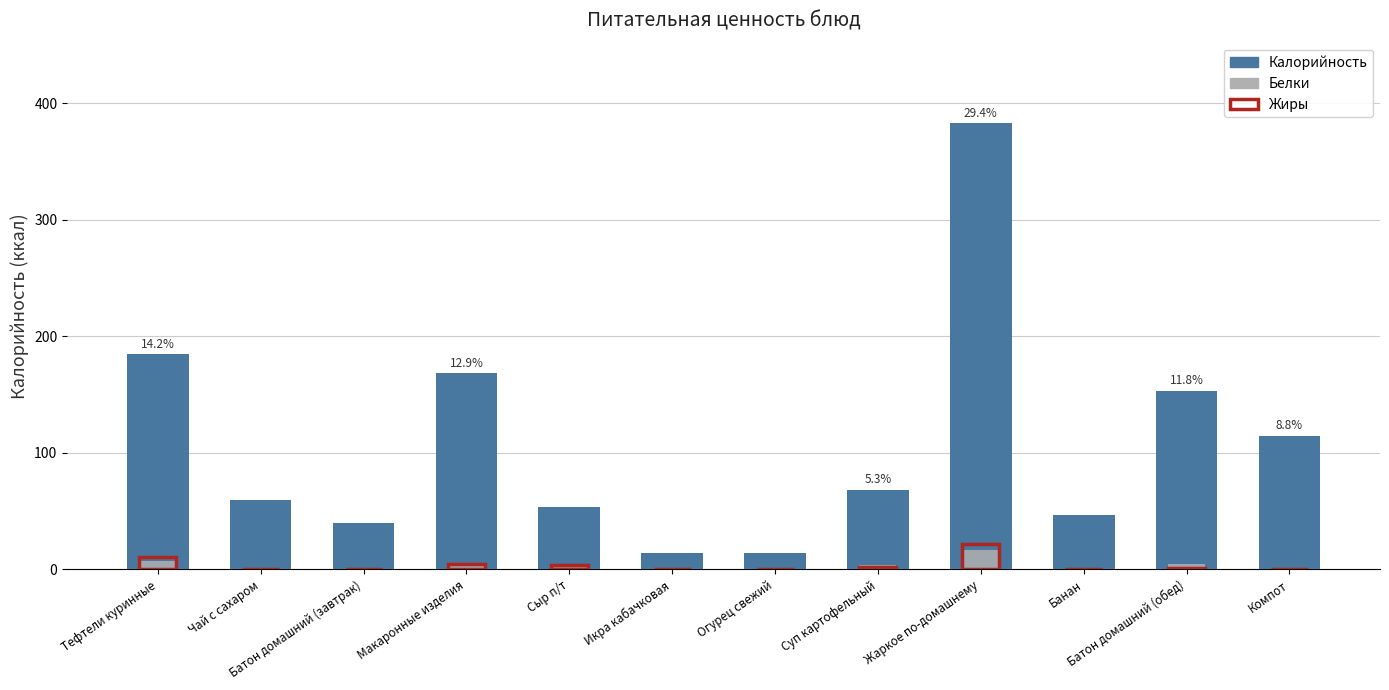

At how many categories does at least one series exceed 147?

4